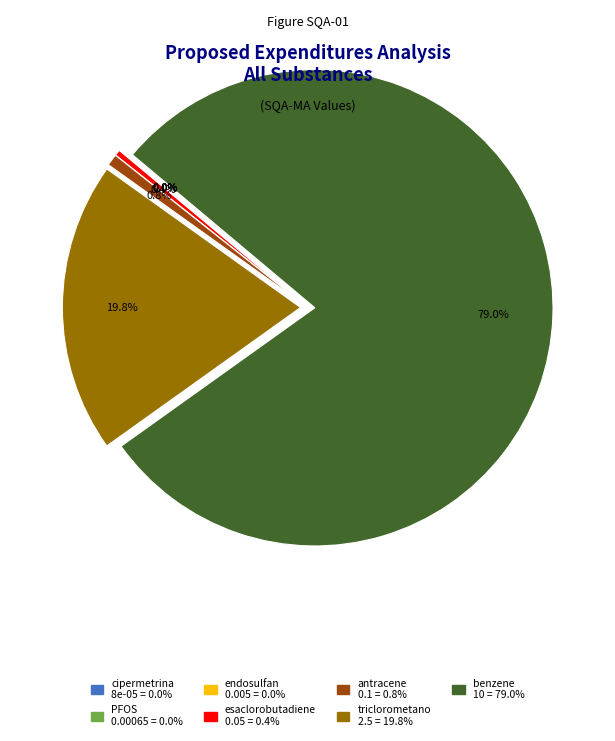

Is there a majority slice in this chart?

Yes